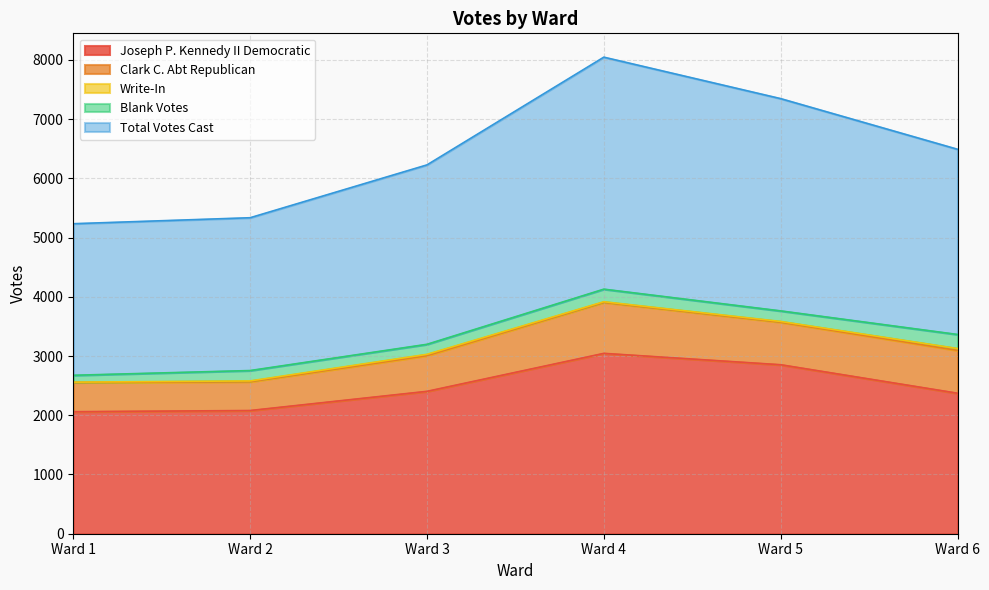

Is it true that Clark C. Abt Republican equals 493 at Ward 1?

True